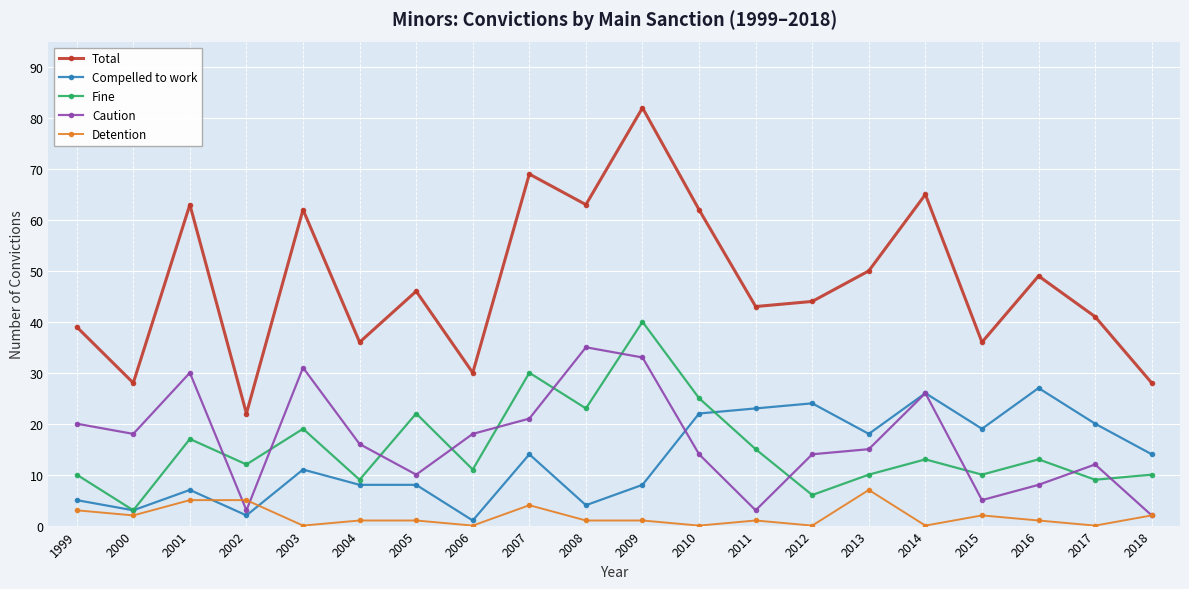

List the series in order of their peak value, highest first.

Total, Fine, Caution, Compelled to work, Detention